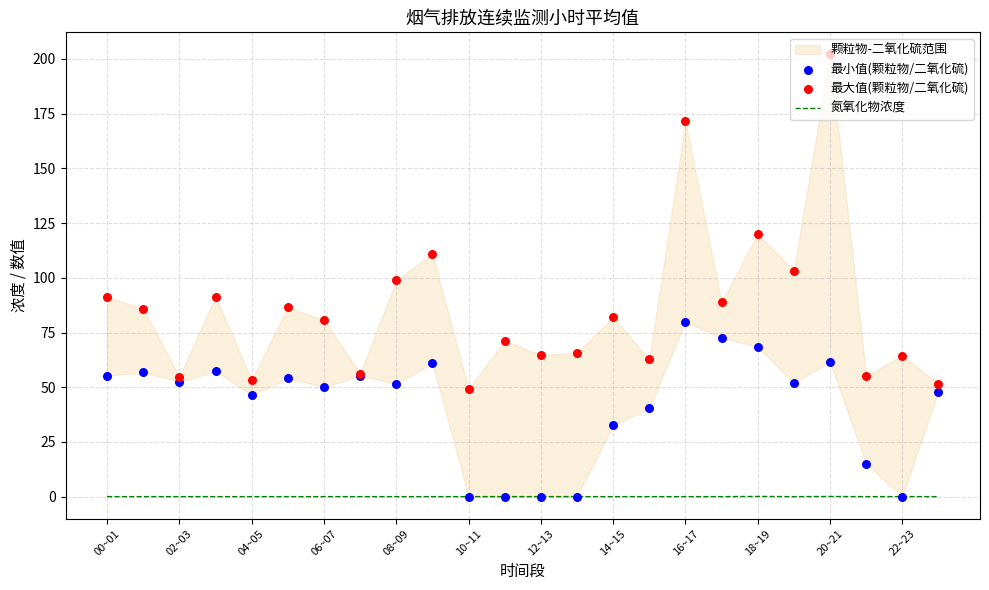

The 氮氧化物浓度 series shows 0.0 at 10~11. True or false?

True